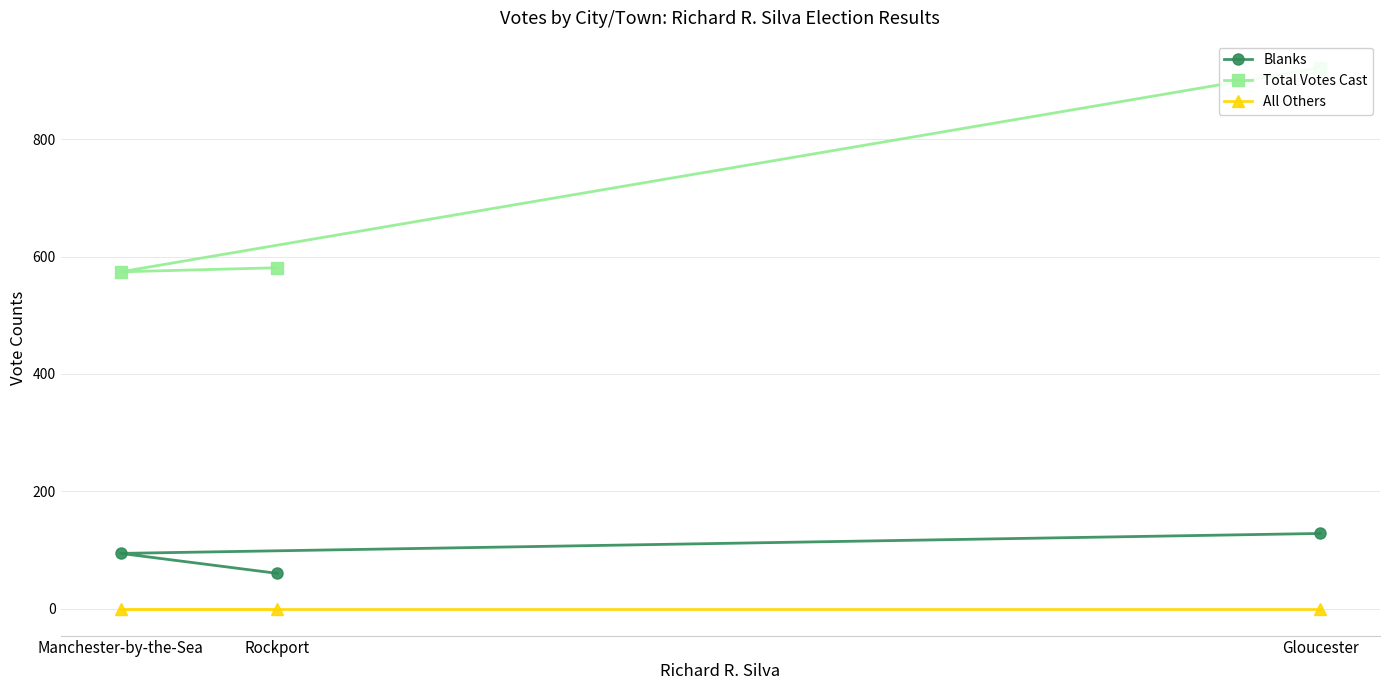

List the labels in order of Blanks value, smallest first.

Rockport, Manchester-by-the-Sea, Gloucester